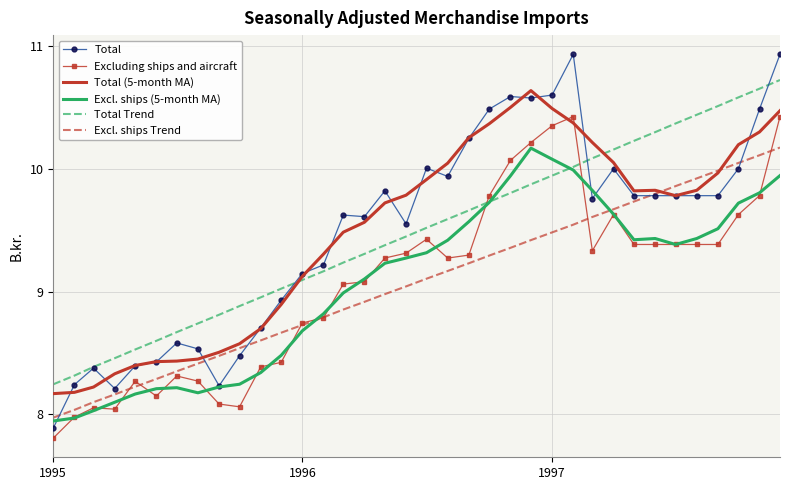

Which series has the widest spread of values?

Total